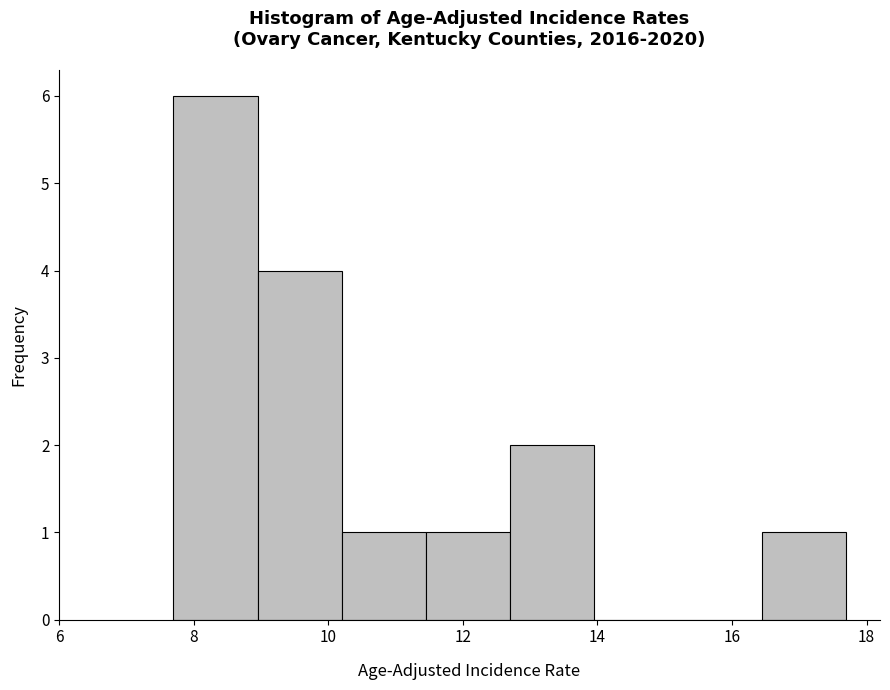

What is the height of the bar covering 7.70 to 8.95 on the x-axis? Neither the bar edges nor the heights are printed on the chart, so give them approximately, as read against the axes.

6